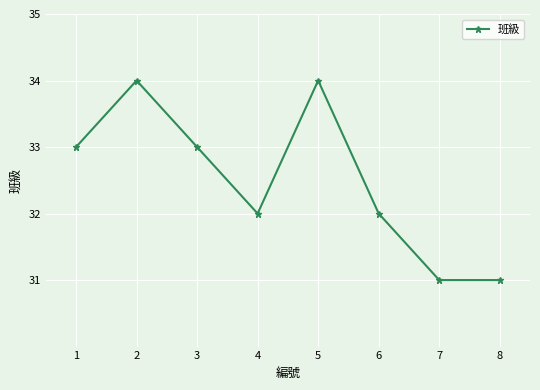

What is the difference between the values at 8 and 2?

3